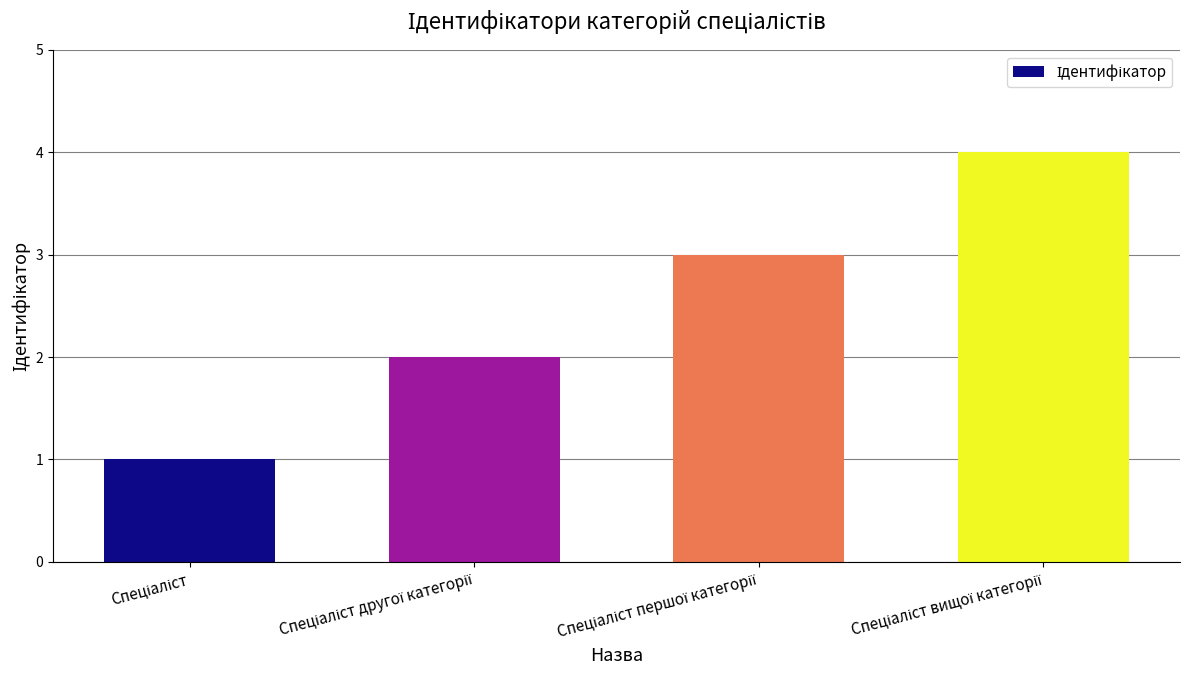

Reading right to left, list all the values displayed in this chart.

4	3	2	1